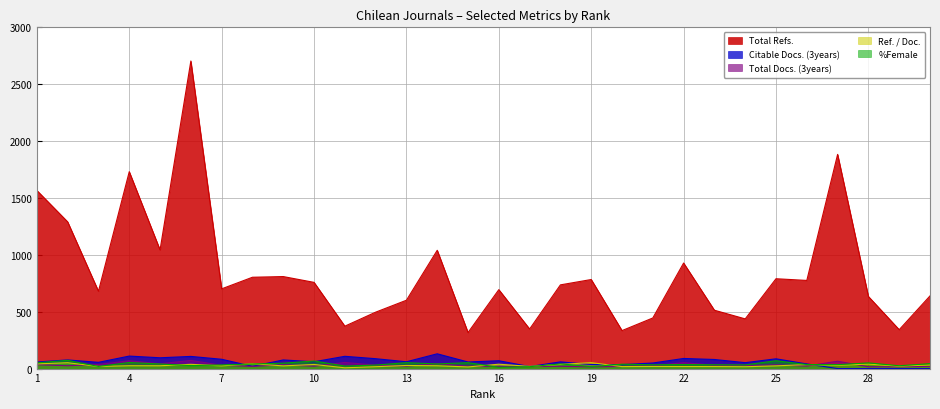

How many data points does each series have?

30